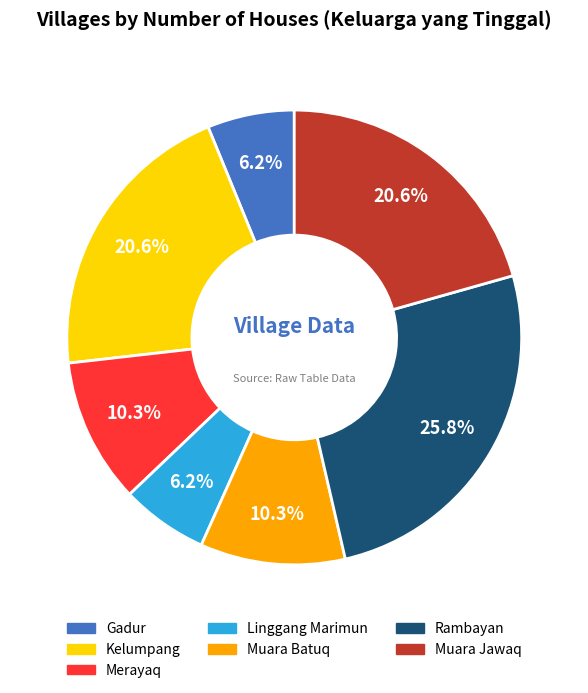

Is the sum of Muara Jawaq and Muara Batuq greater than half?

No